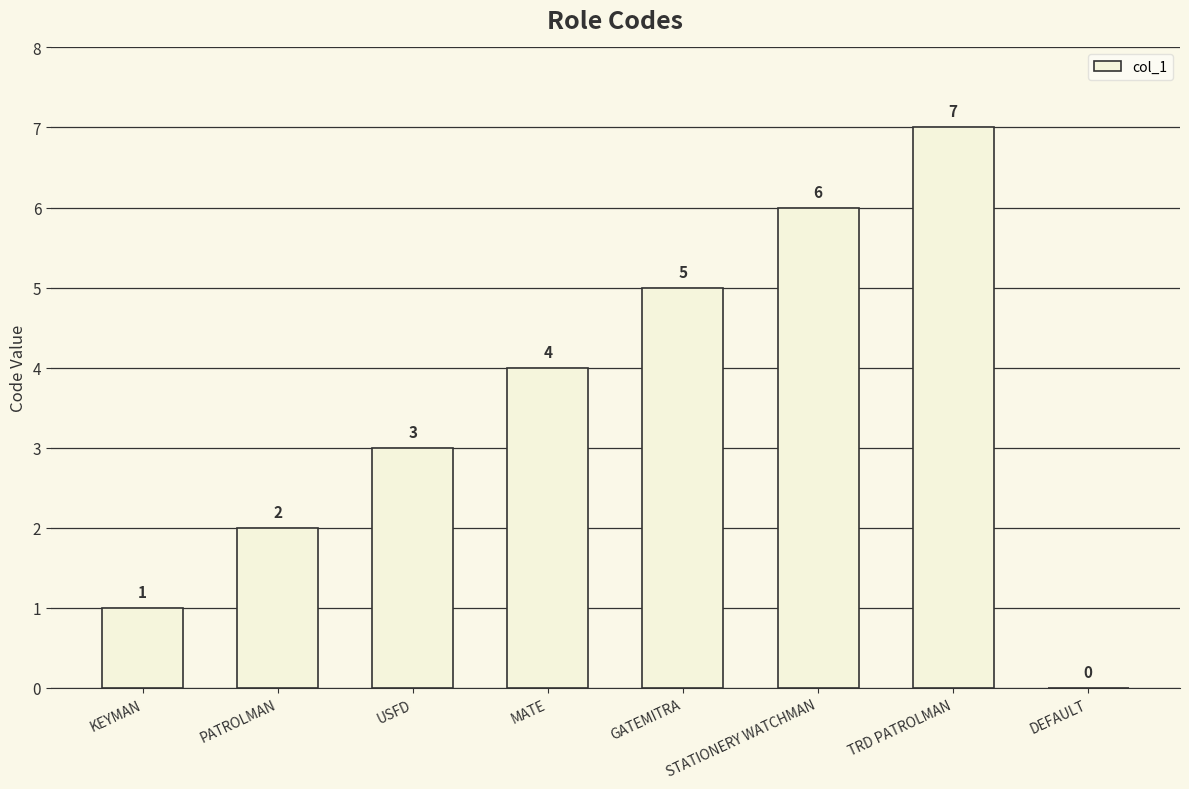

Which category has the highest value across all series?

TRD PATROLMAN